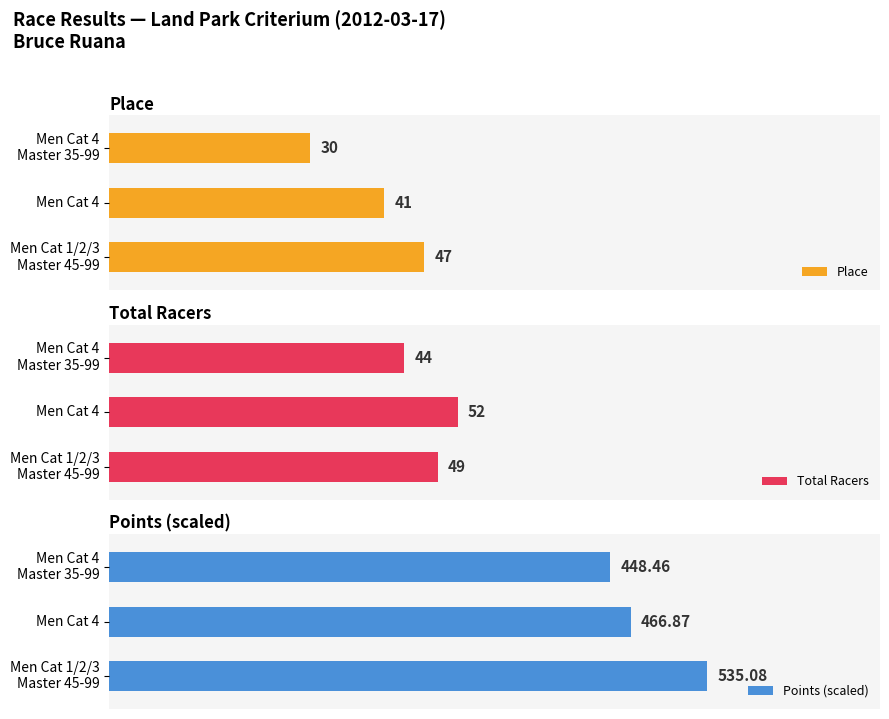

The Place series shows 44.8 at Men Cat 4 Master 35-99. True or false?

False